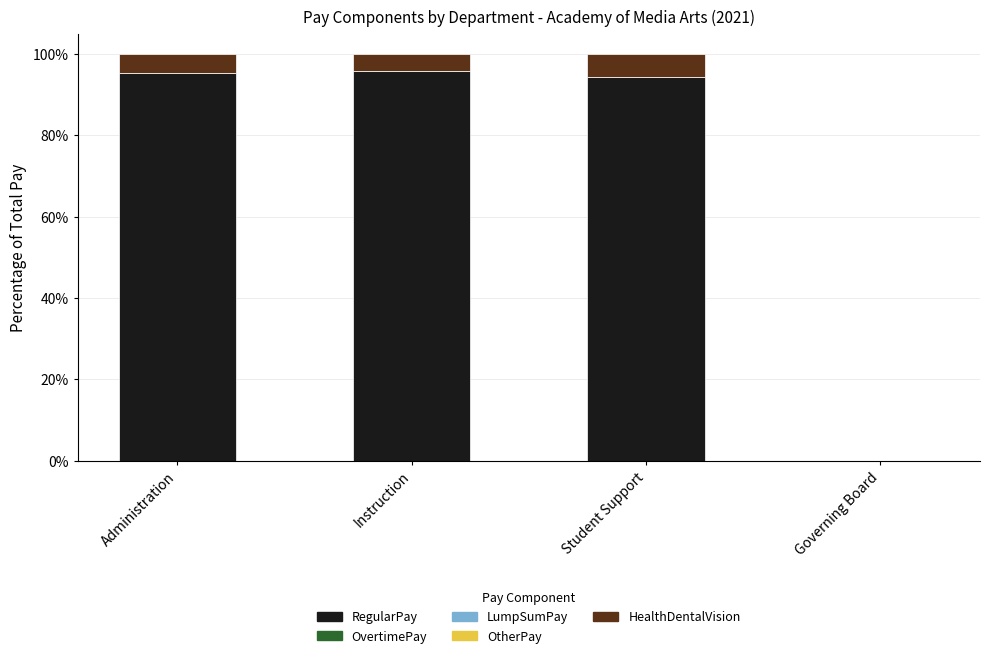

What is the total value across all series at Instruction?

100.0